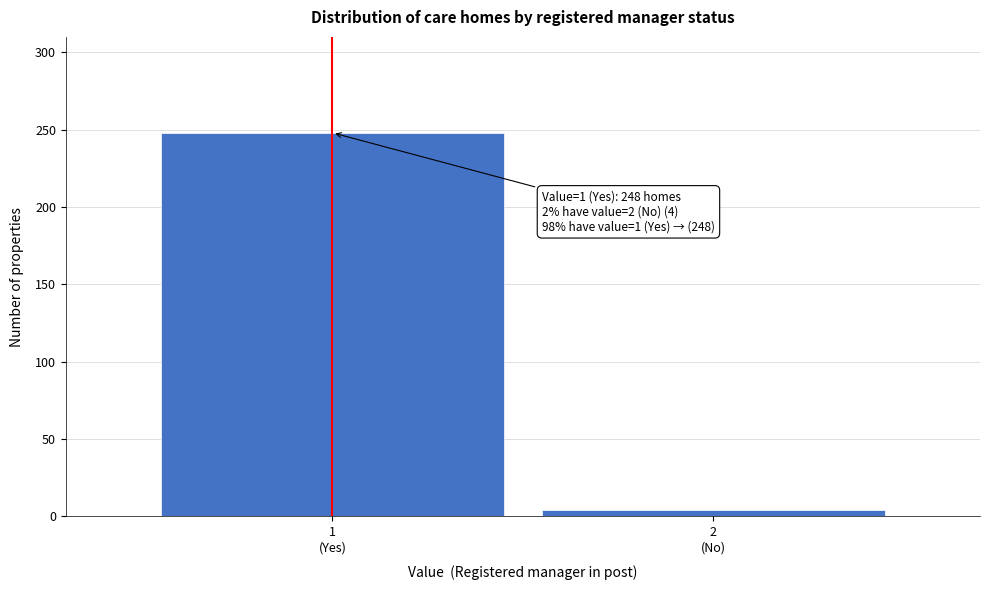

Reading left to right, transcribe all the data shown in this chart.

248	4